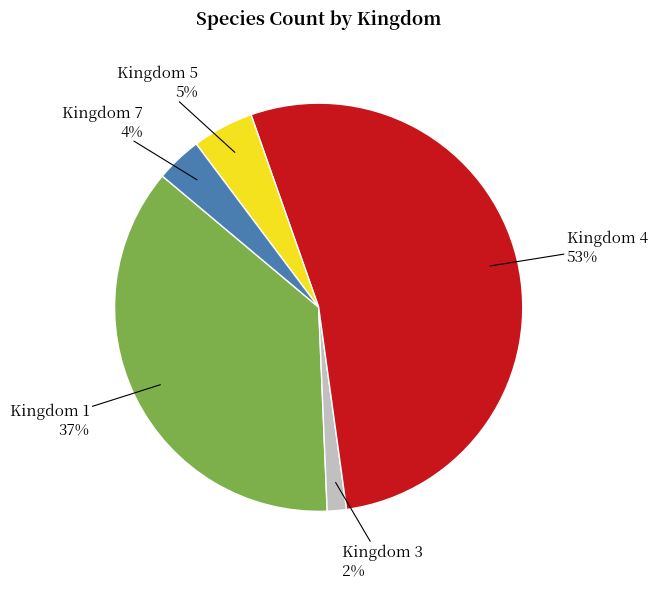

To the nearest percent, what is the average slice percentage?

20%